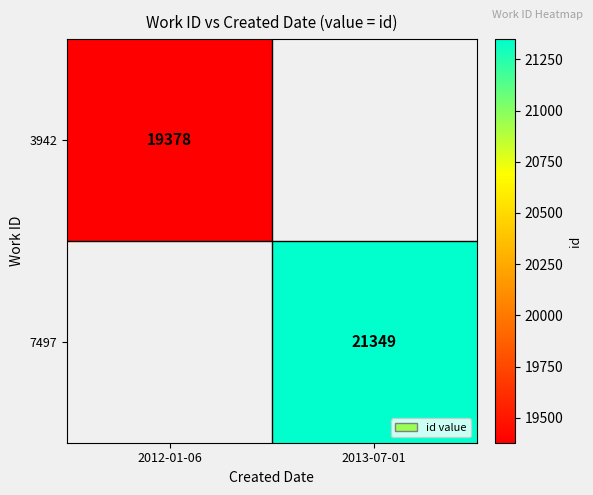

The value of 7497 at 2013-07-01 is 5054. True or false?

False